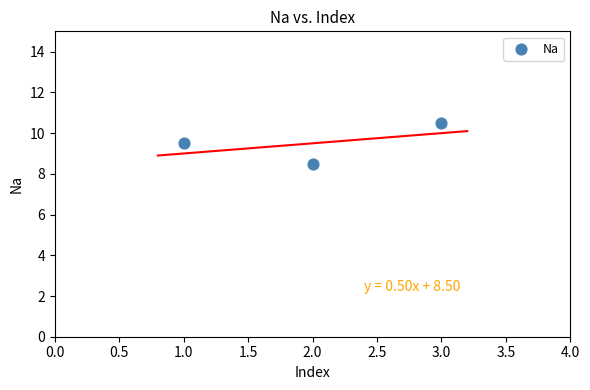

What is the average X value?

2.0